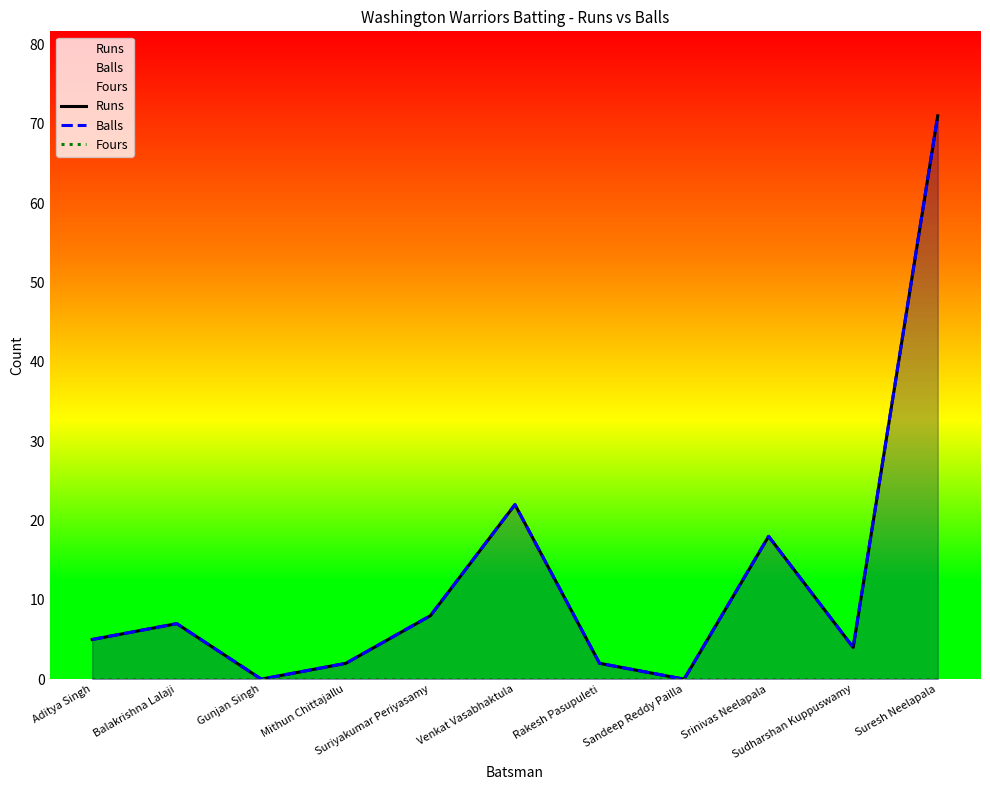

The value of Balls at Suresh Neelapala is 24. True or false?

False